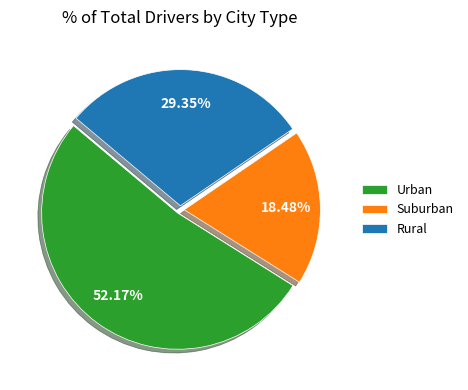

Which slice is the smallest?

Suburban